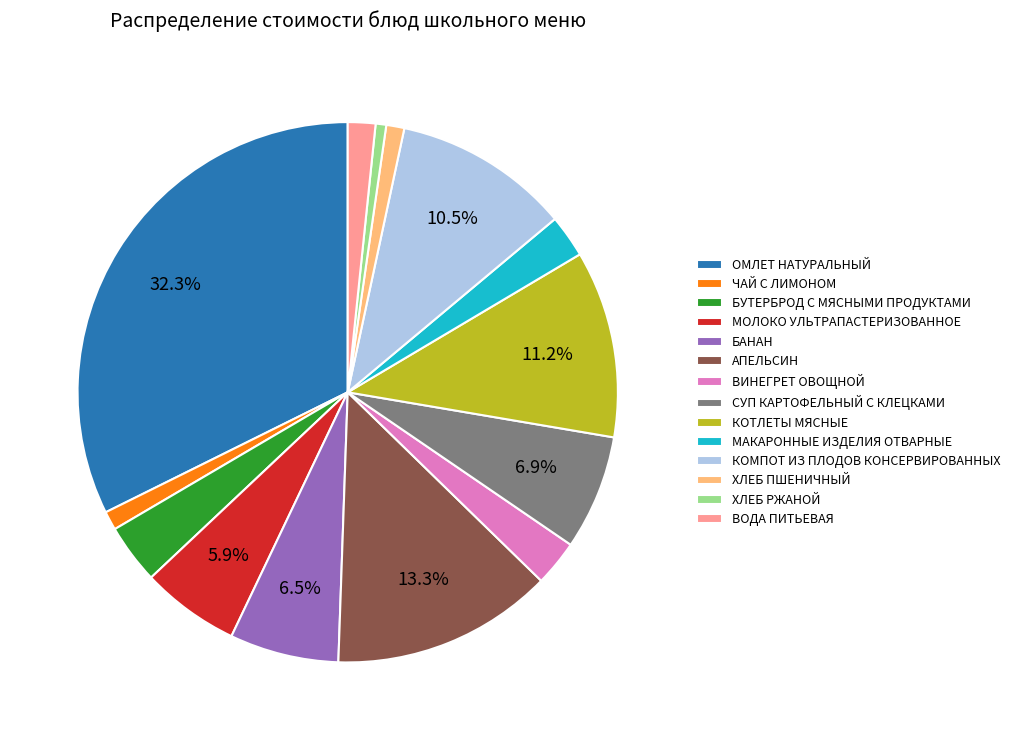

Combined, do ВИНЕГРЕТ ОВОЩНОЙ and КОТЛЕТЫ МЯСНЫЕ account for over 50%?

No